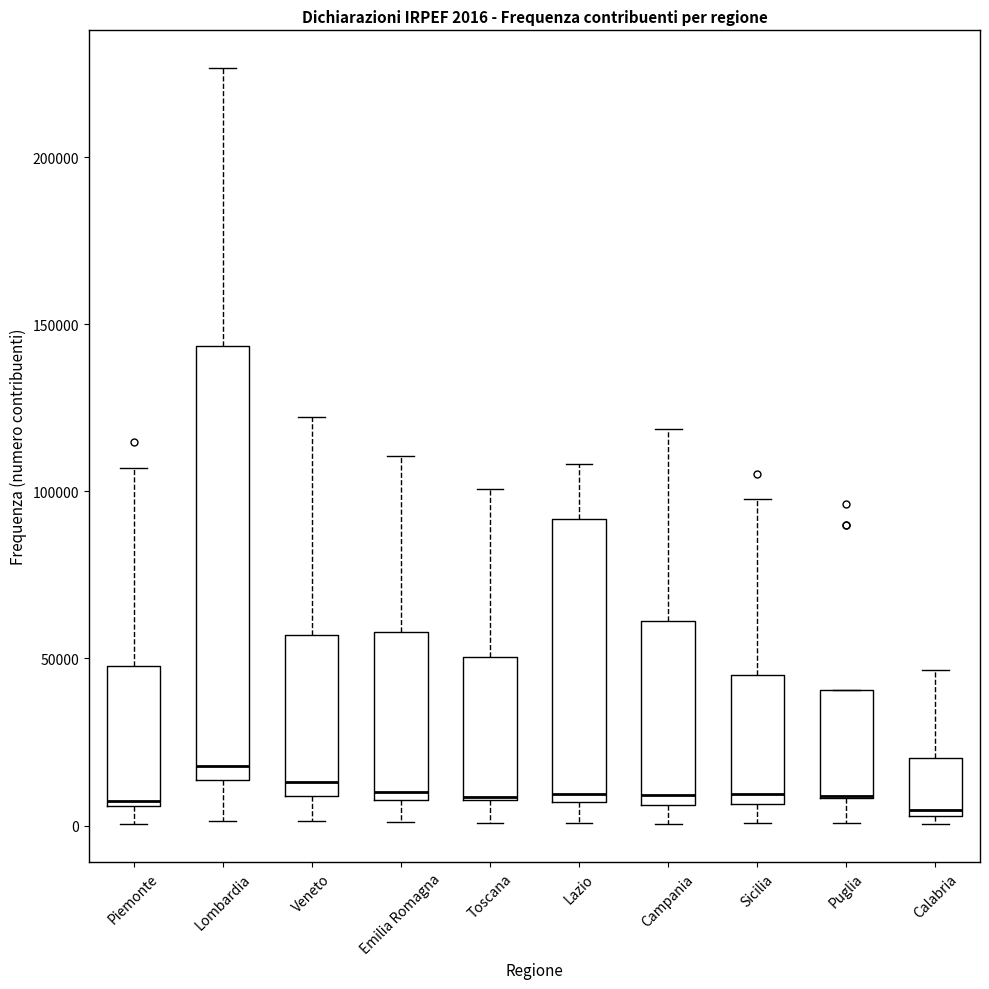

Which box is the tallest, from its lower edge to its upper edge?

Lombardia